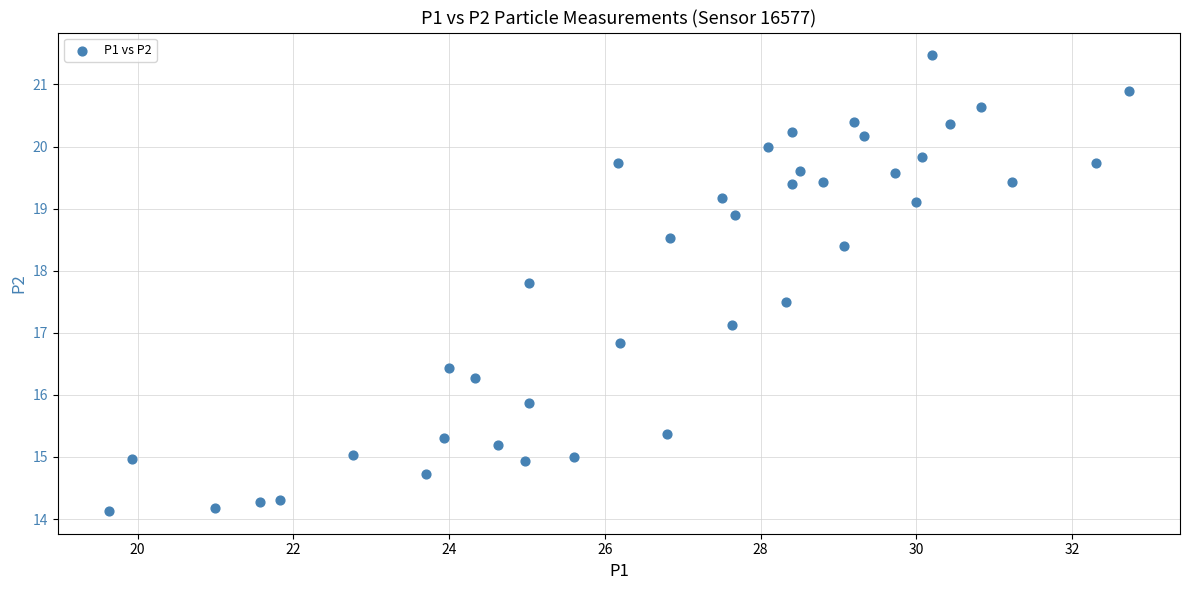

What is the range of X values (max minus min)?

13.1